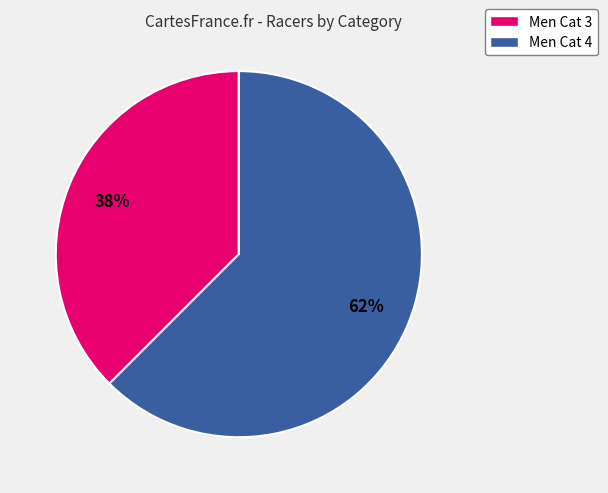

Which category has the biggest portion of the pie?

Men Cat 4